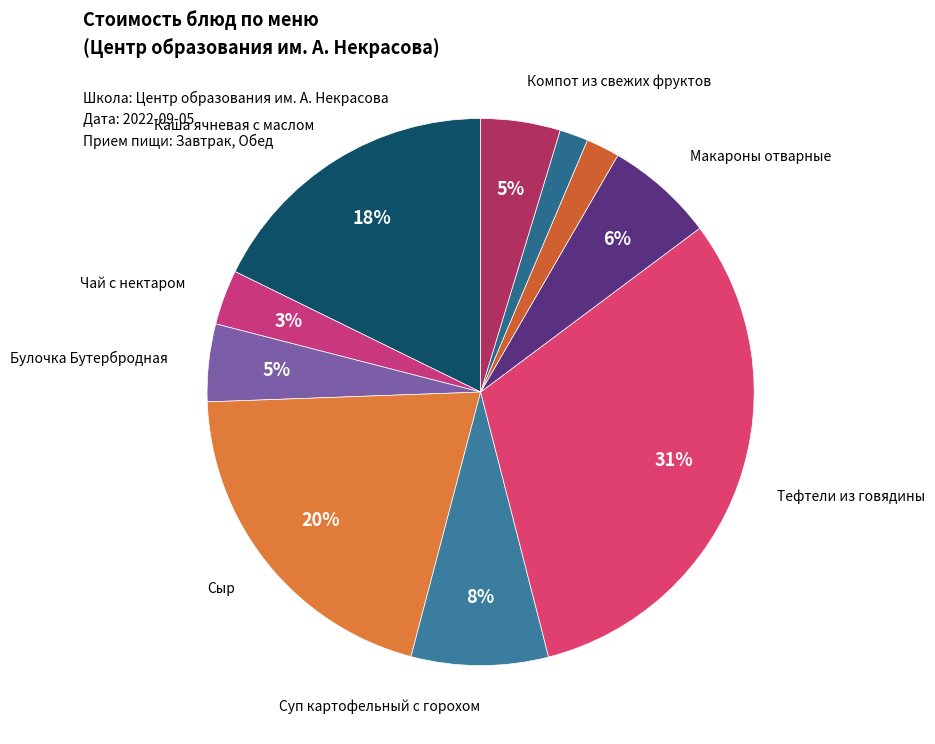

Which slice is the largest?

Тефтели из говядины